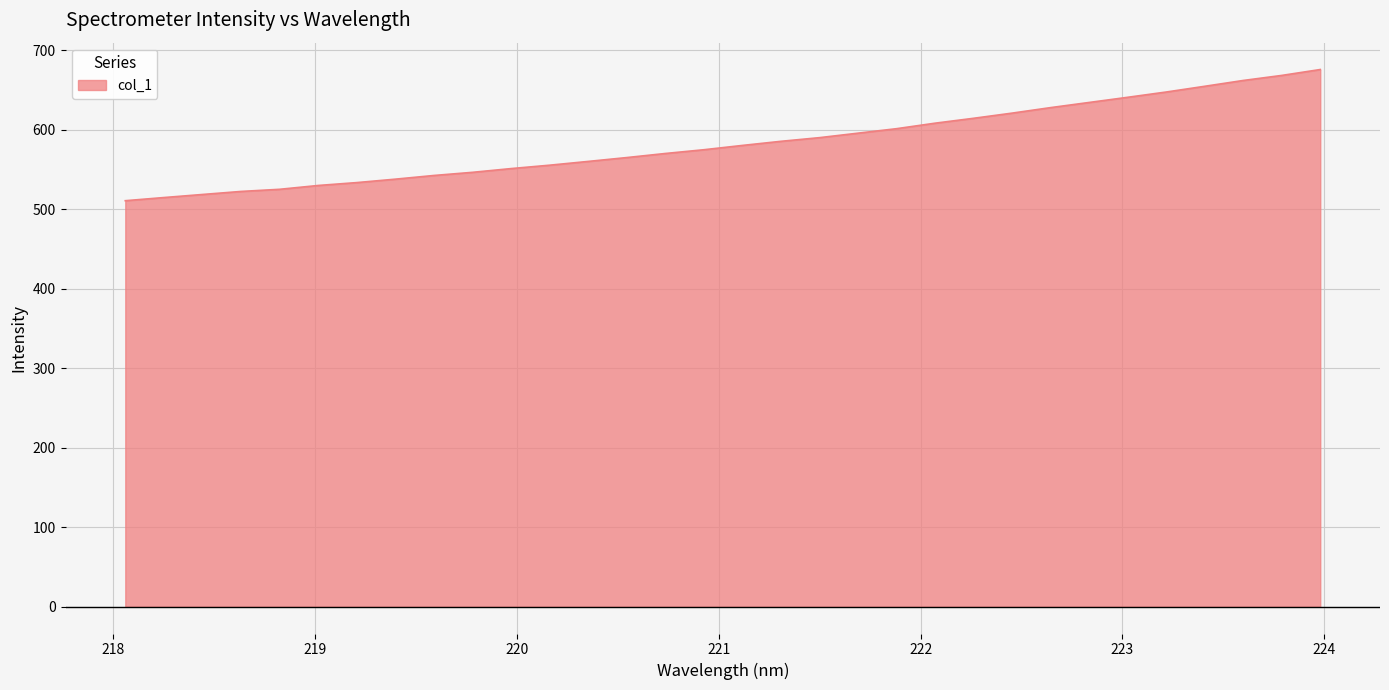

What is the greatest value displayed?

675.9